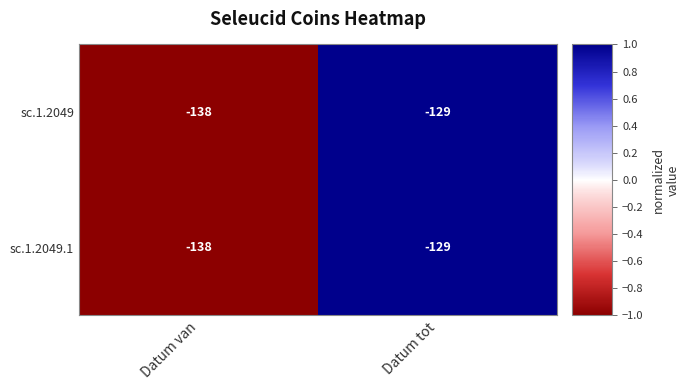

Rank the categories by sc.1.2049 value from lowest to highest.

Datum van, Datum tot